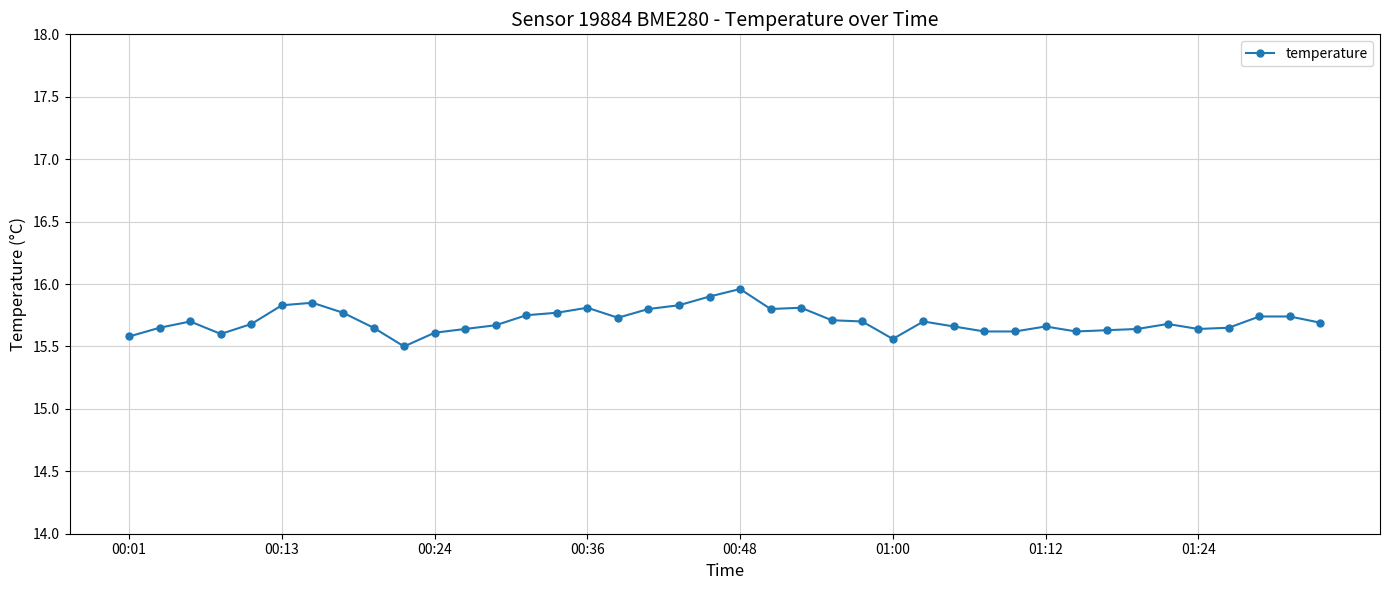

True or false: the data has more than 0 interior local peaks.

True